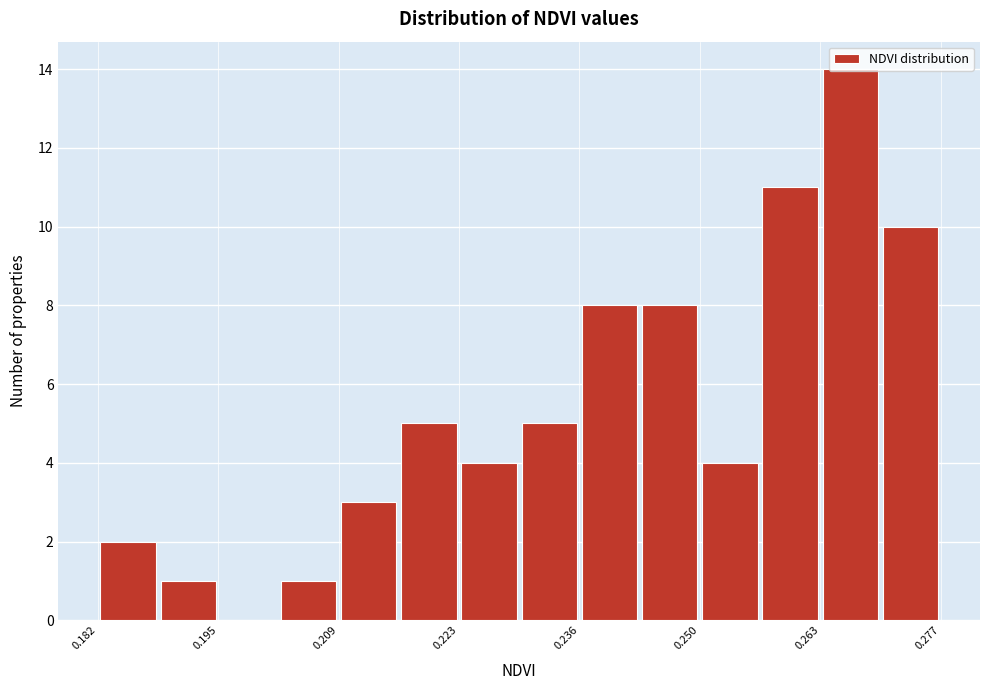

Read against the x-axis, roughly where is the centre of the tallest bar?

0.266